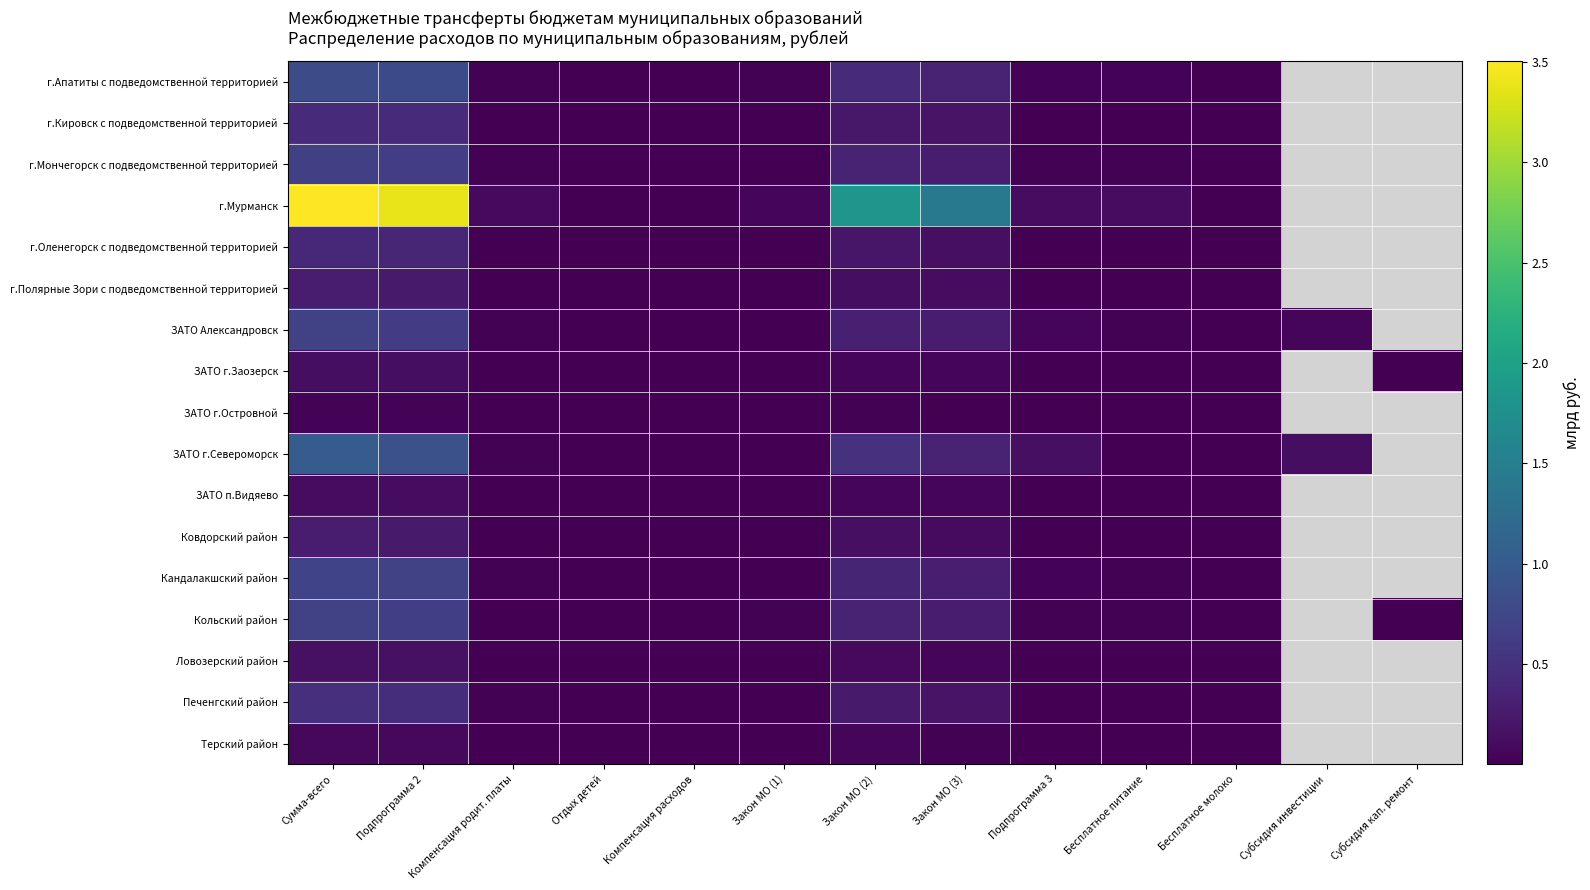

Is it true that г.Мурманск equals 0.1 at Подпрограмма 3?

False